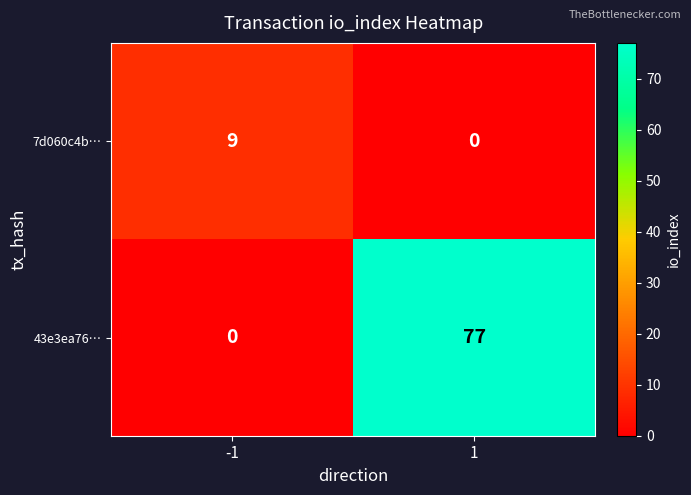

Reading left to right, transcribe all the data shown in this chart.

7d060c4b…: 9	0
43e3ea76…: 0	77